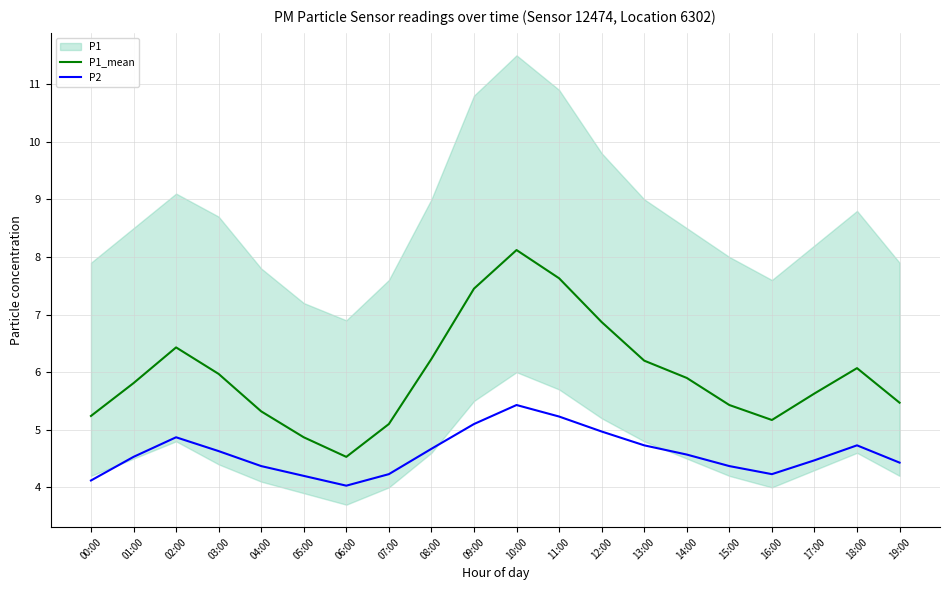

Is it true that P1_mean equals 9.6 at 14:00?

False